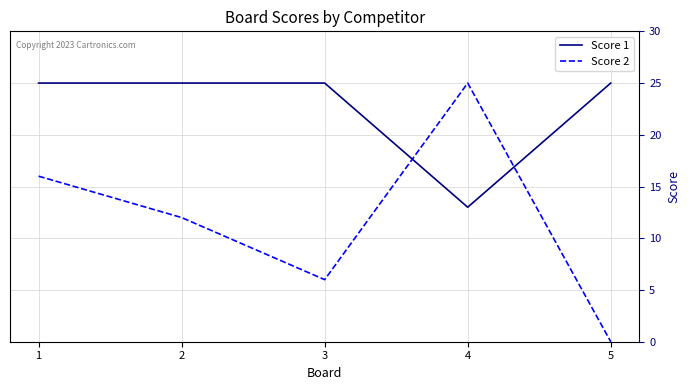

What is the difference between the maximum and minimum values in the Score 1 series?

12